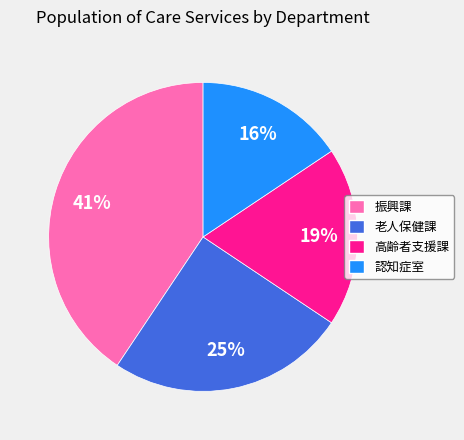

Which has a higher value, 高齢者支援課 or 認知症室?

高齢者支援課